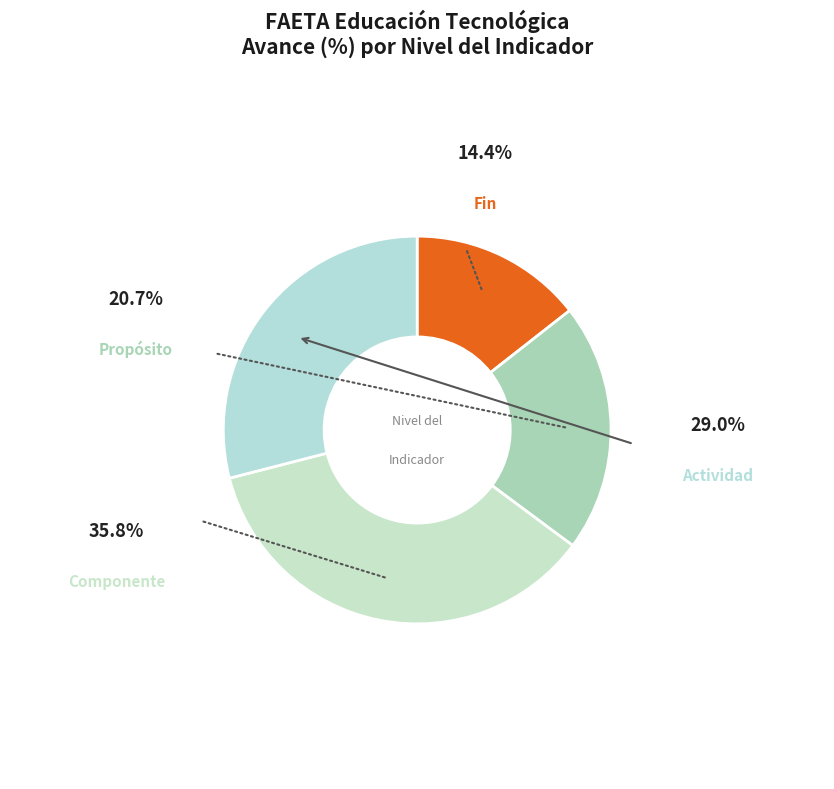

The Actividad slice represents 37% of the pie. True or false?

False